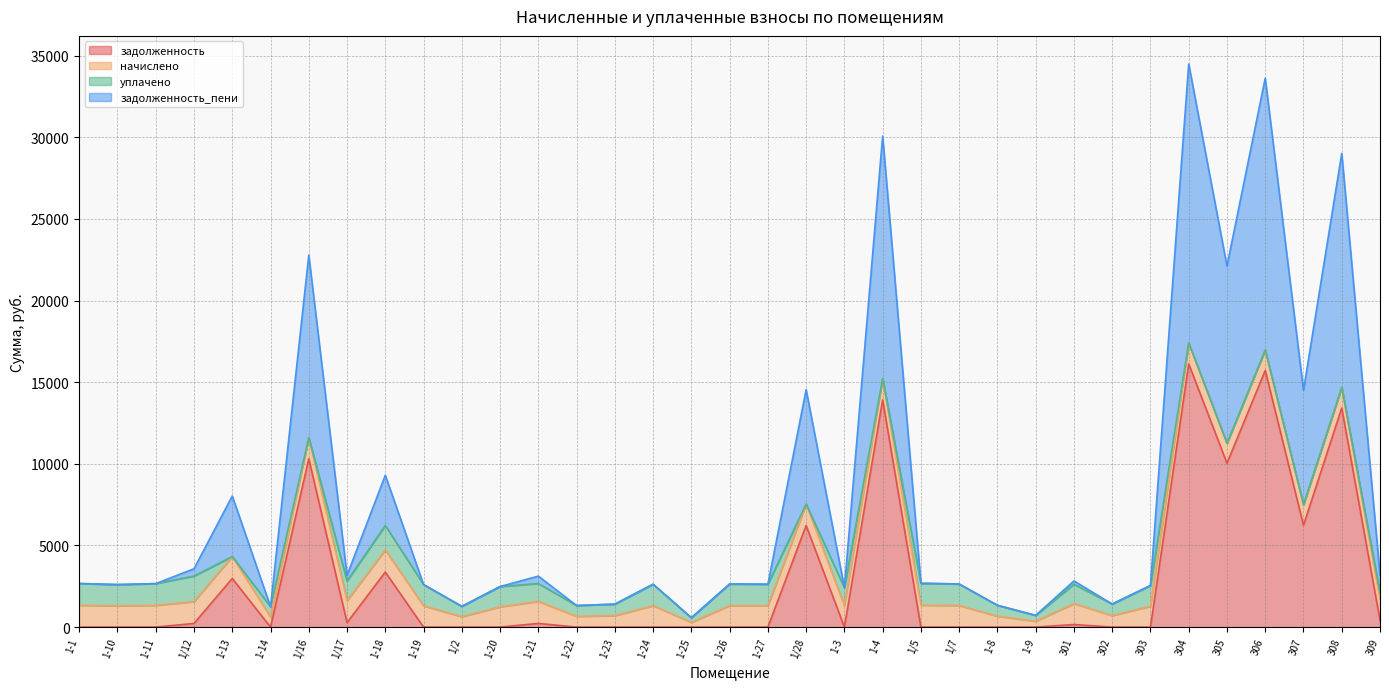

What is the total value across all series at 1/7?

2640.7